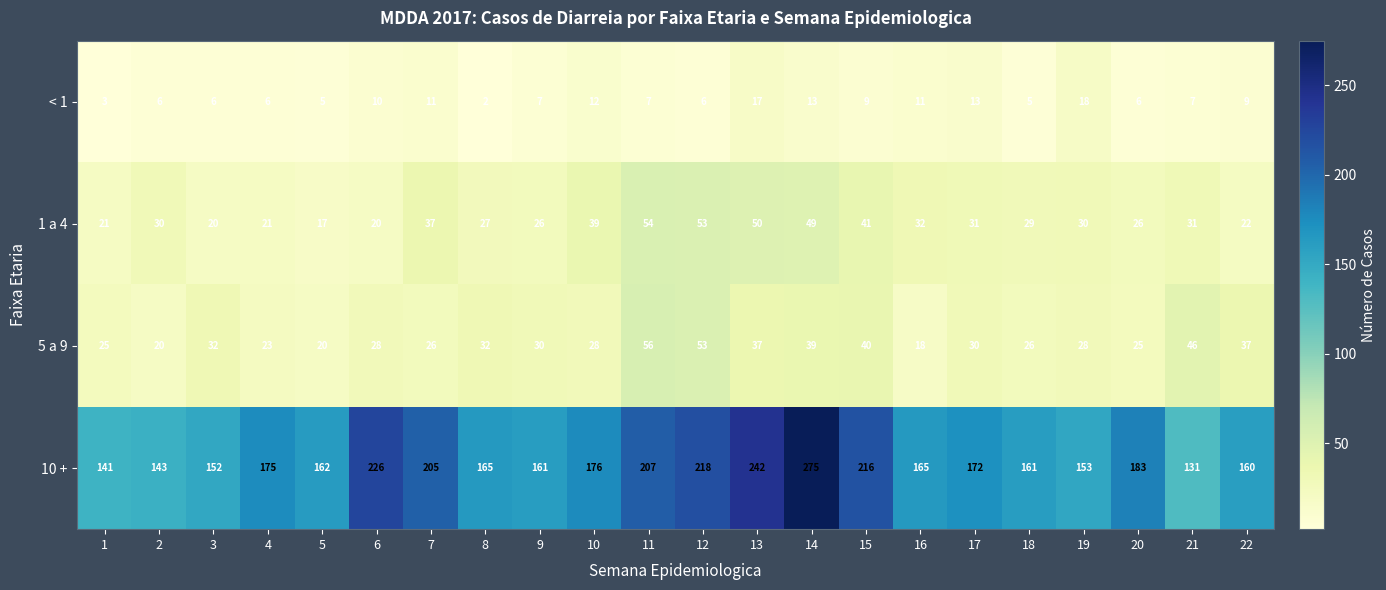

Rank the series at 18 from lowest to highest value.

< 1, 5 a 9, 1 a 4, 10 +